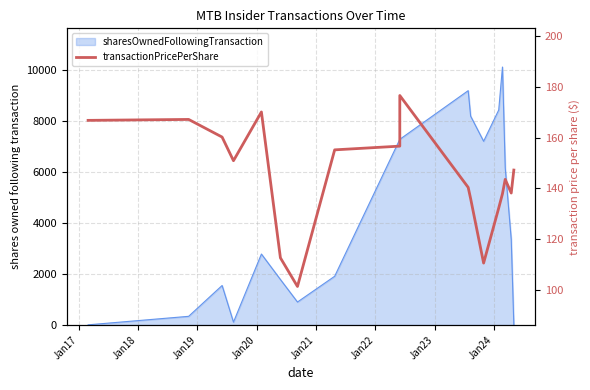

Reading left to right, list all the values displayed in this chart.

166.9	167.2	160.3	151.0	170.2	112.6	101.4	155.2	156.7	176.7	140.4	136.0	110.6	132.3	137.9	143.6	138.2	147.3